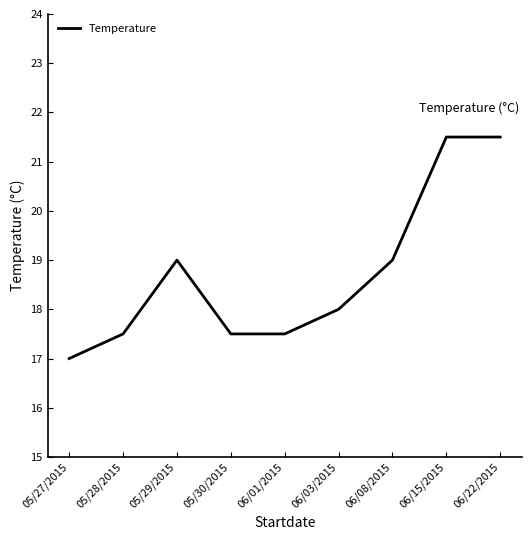

What is the greatest value displayed?

21.5